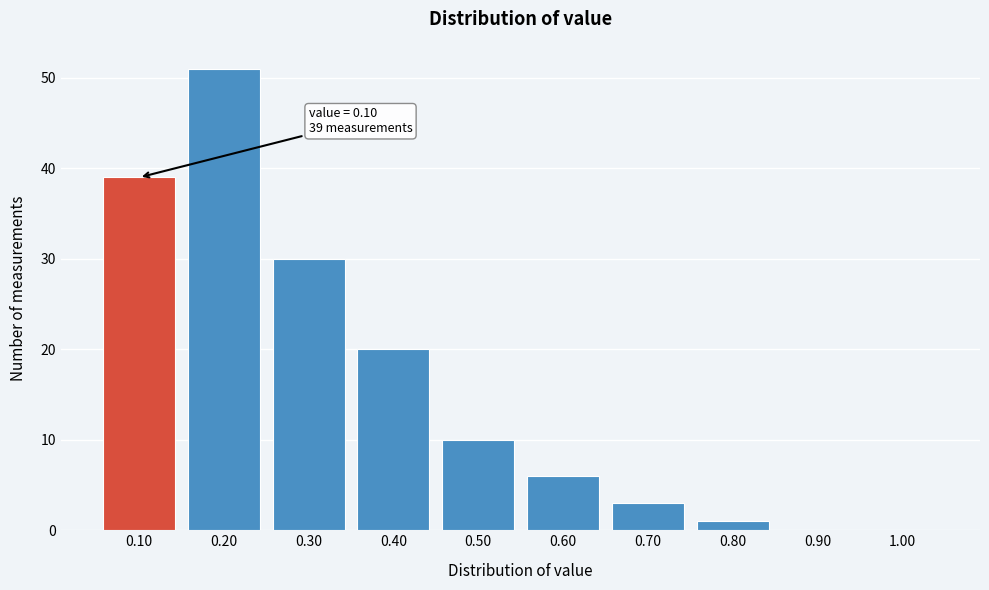

Reading left to right, what are all the values shown in this chart?

0.10=39	0.20=51	0.30=30	0.40=20	0.50=10	0.60=6	0.70=3	0.80=1	0.90=0	1.00=0